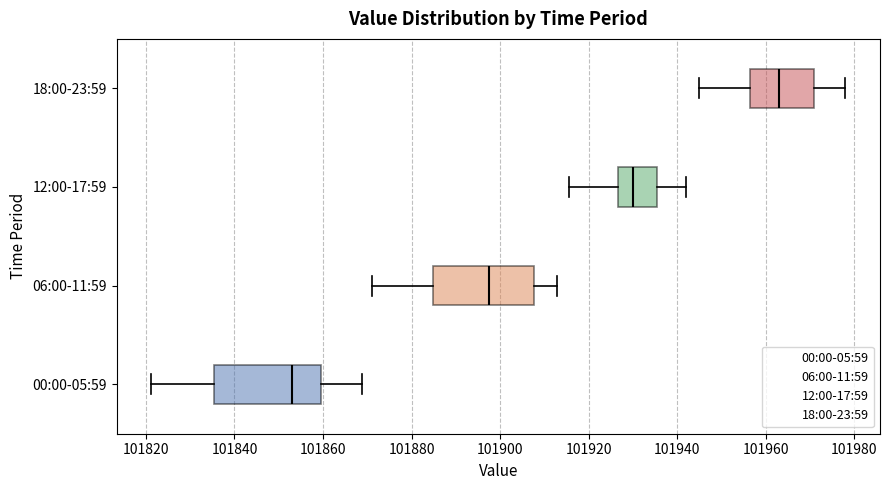

Reading bottom to top, read every box against the x-axis: the position of its median line, the range the box covers, and the ends of its whiskers. The values are not printed on the chart, so give them approximately, as read against the axis.

00:00-05:59: median 101854, box 101836 to 101860, whiskers 101822 to 101868
06:00-11:59: median 101898, box 101884 to 101908, whiskers 101872 to 101912
12:00-17:59: median 101930, box 101926 to 101936, whiskers 101916 to 101942
18:00-23:59: median 101964, box 101956 to 101972, whiskers 101946 to 101978